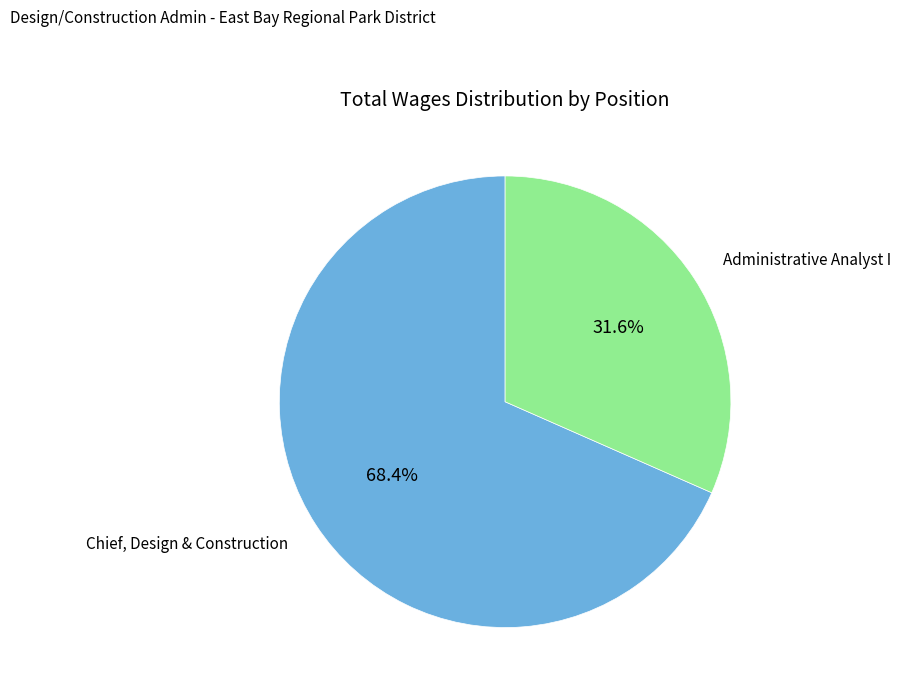

Is there any slice that represents more than half of the pie?

Yes